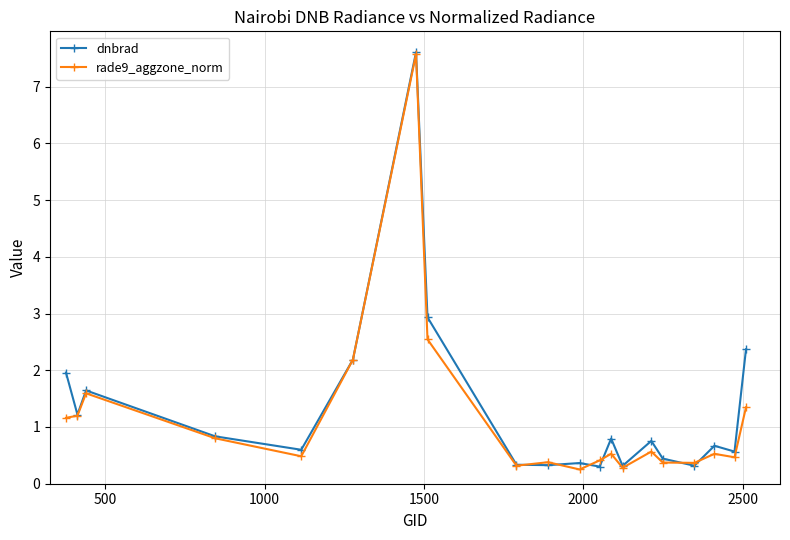

At how many categories does at least one series exceed 0?

20